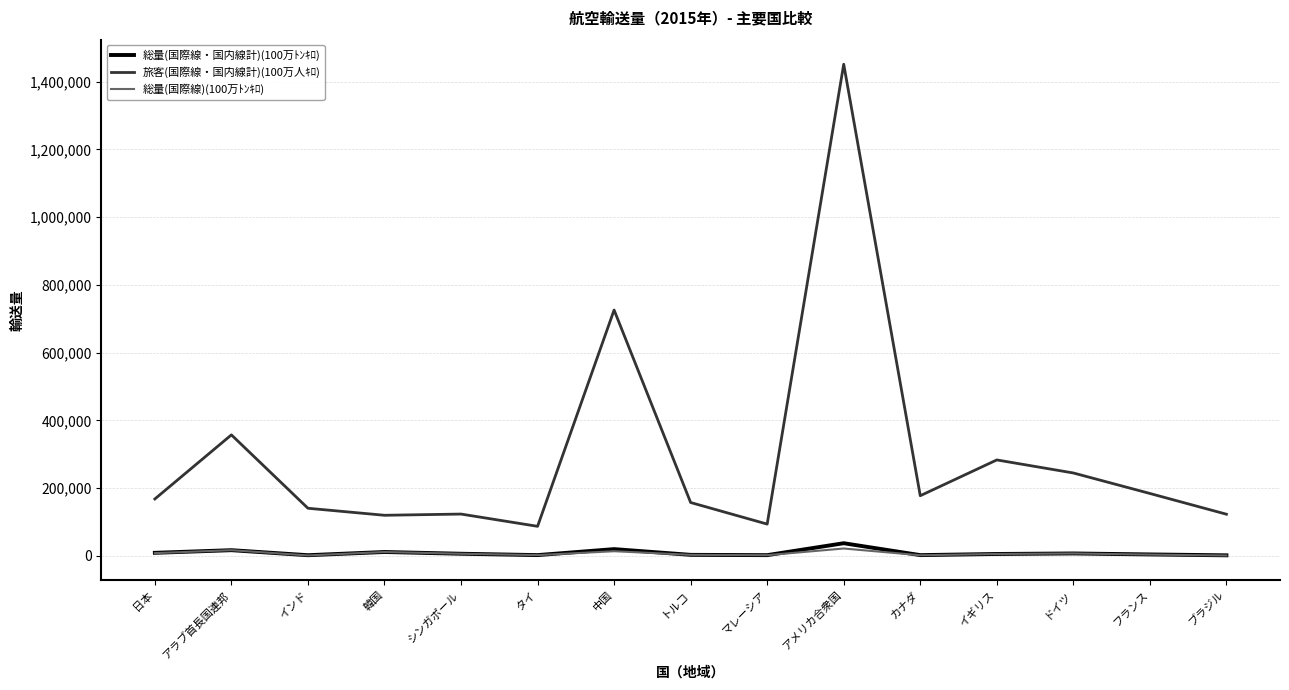

What is the lowest value of the 総量(国際線・国内線計)(100万ﾄﾝｷﾛ) series?

1494